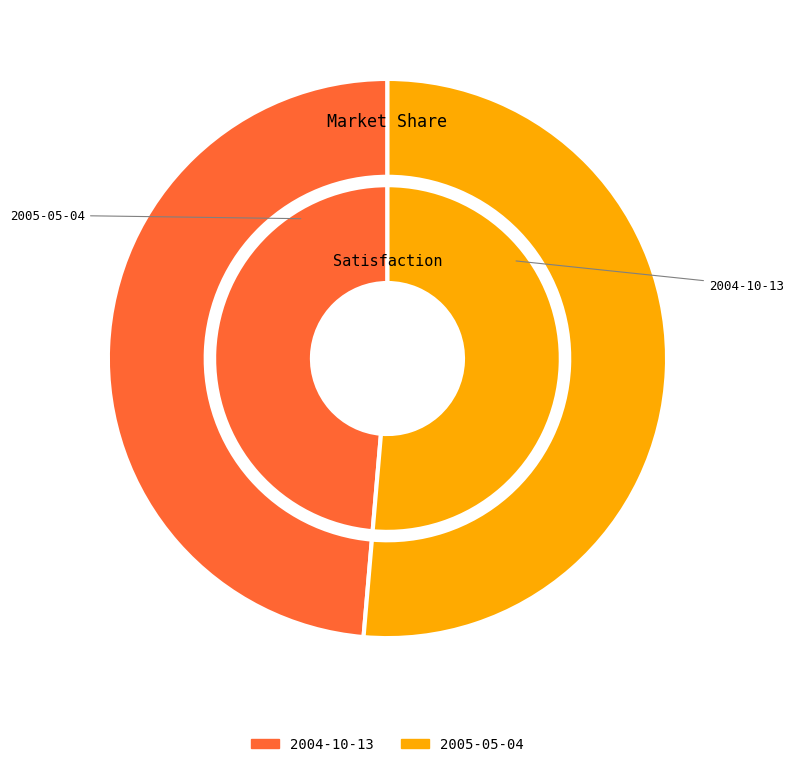

The 2004-10-13 slice represents 63% of the pie. True or false?

False